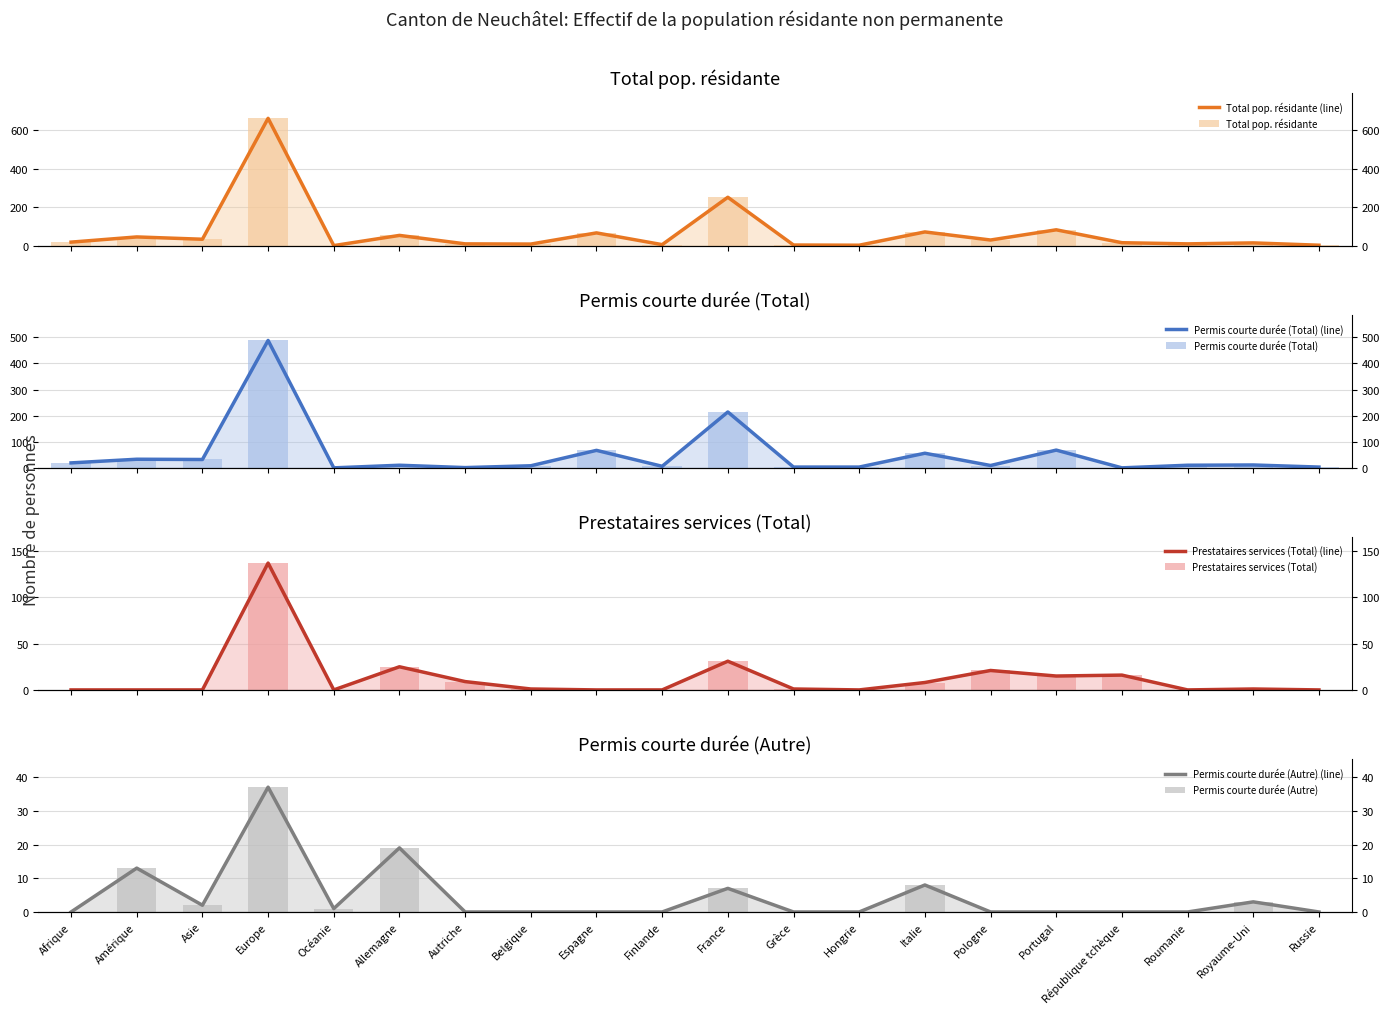

What is the minimum value for Total pop. résidante?

1